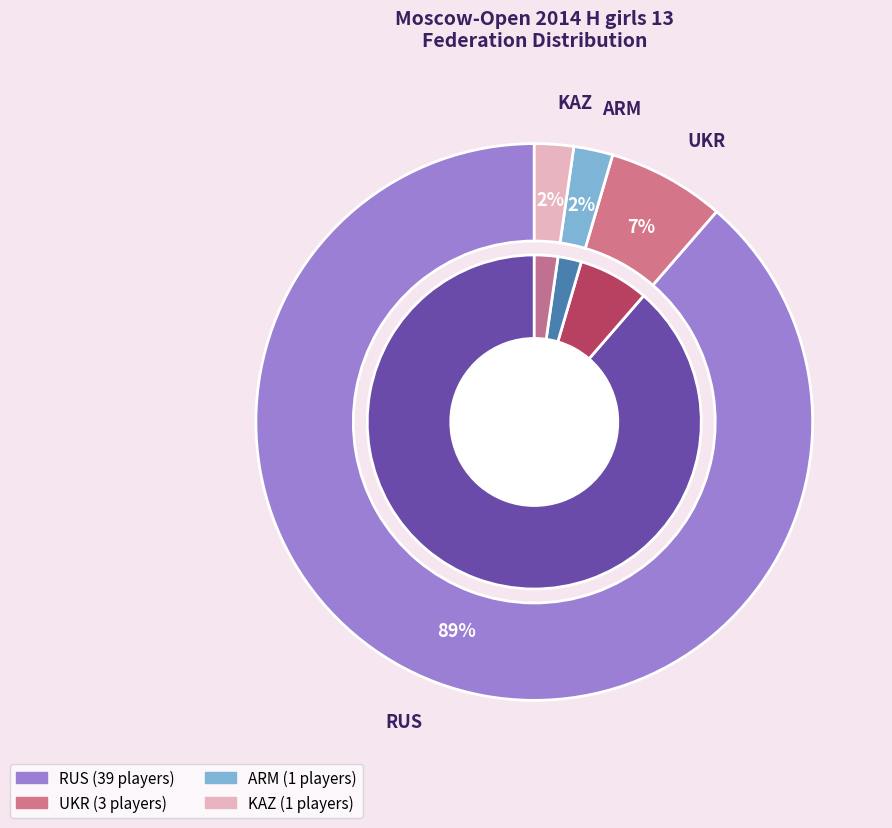

Does RUS account for over 50% of the chart?

Yes